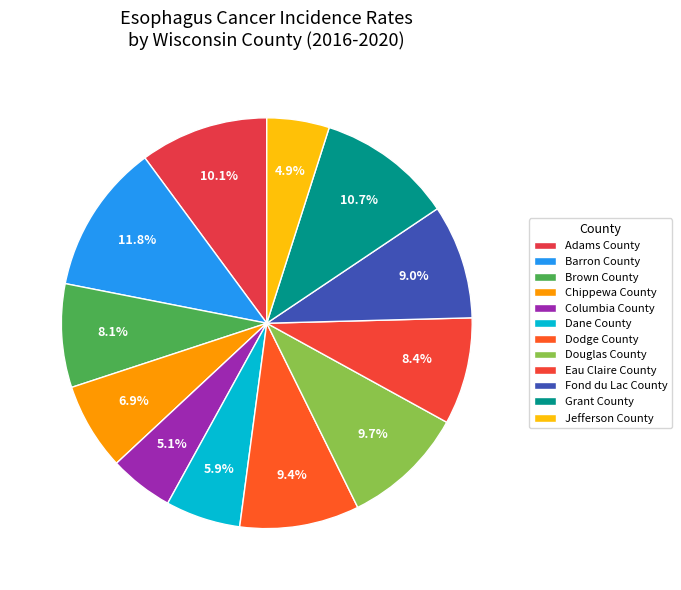

What is the total percentage of Fond du Lac County and Columbia County?

14.0%